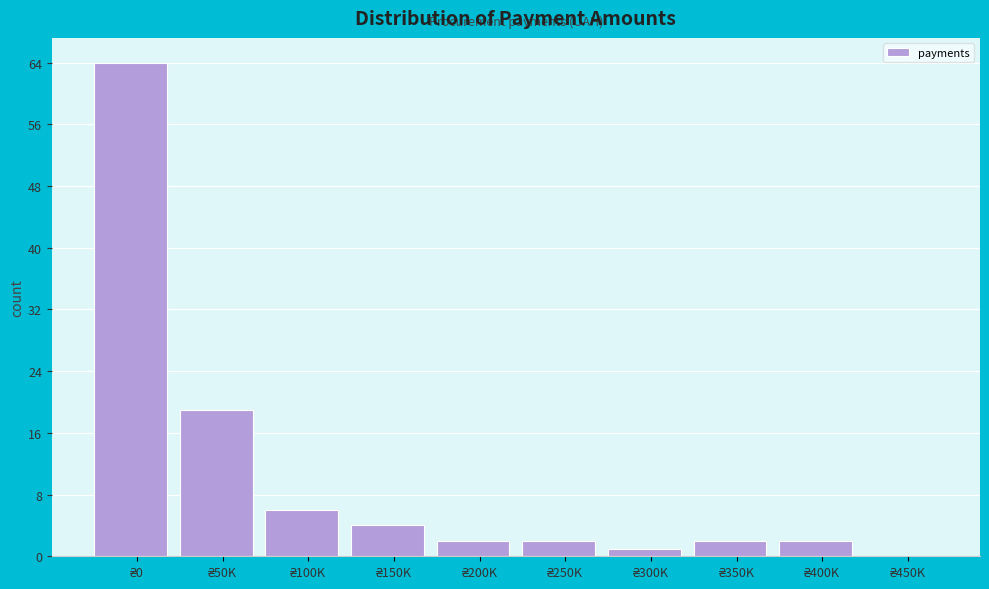

What is the maximum value shown in the chart?

64